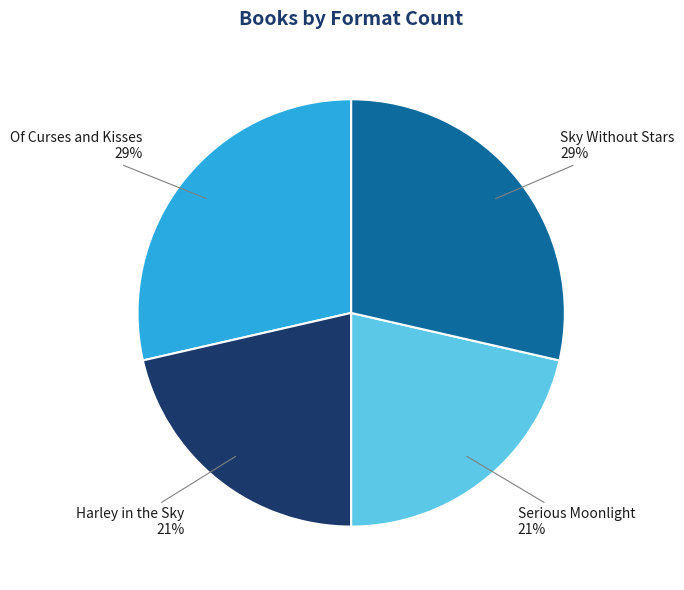

To the nearest percent, what is the combined percentage of Harley in the Sky and Of Curses and Kisses?

50%